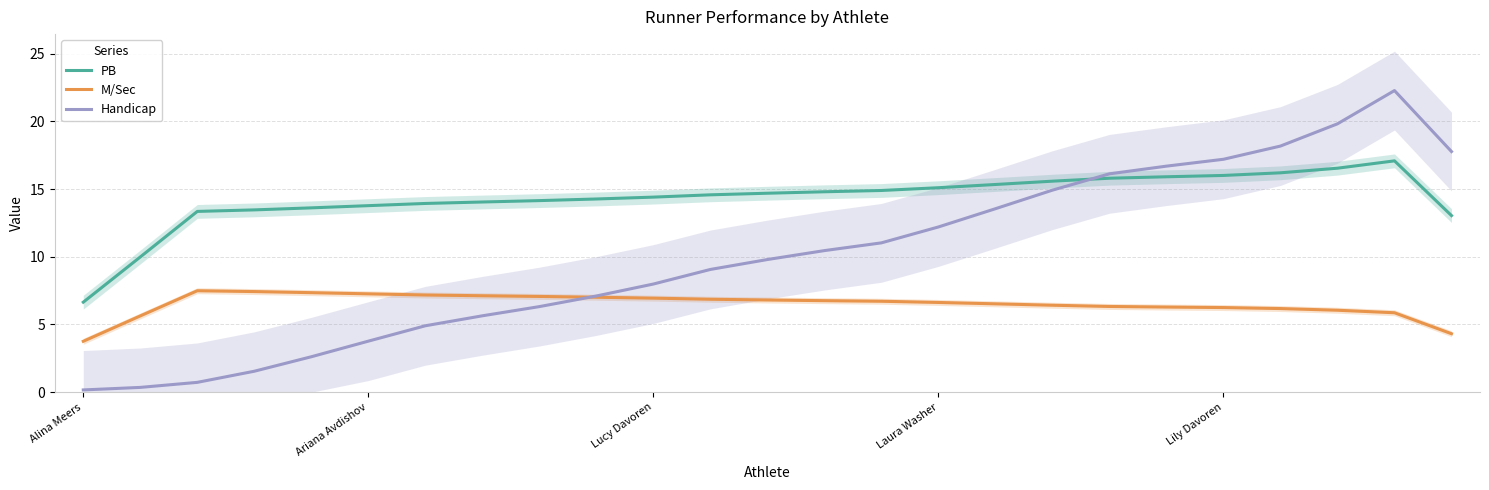

Rank the series at 14 from highest to lowest value.

PB, Handicap, M/Sec